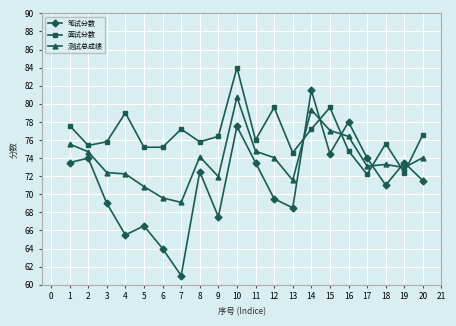

What is the value of the 笔试分数 point at the 9th from the left?

67.5